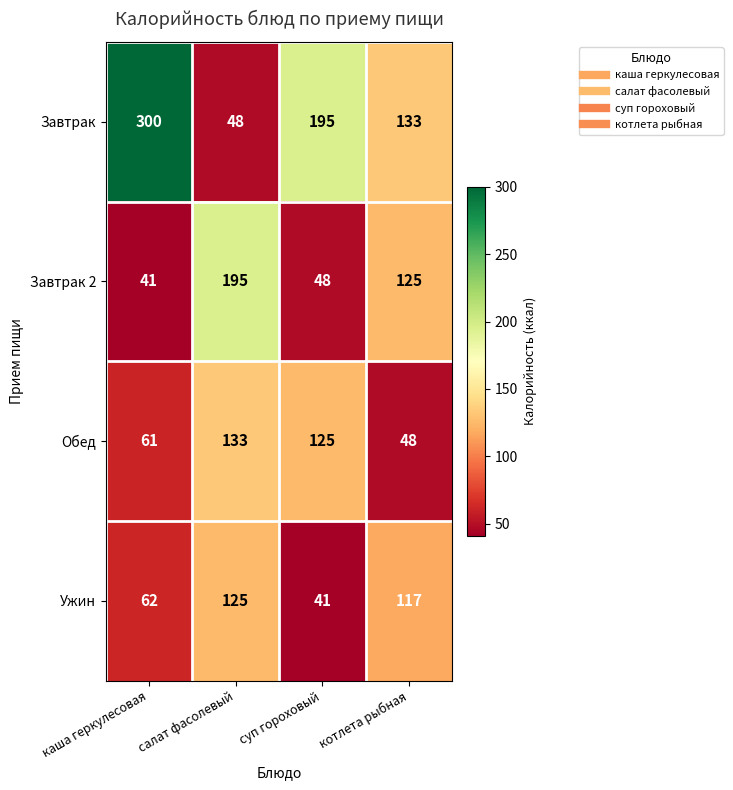

Which series has the widest spread of values?

Завтрак